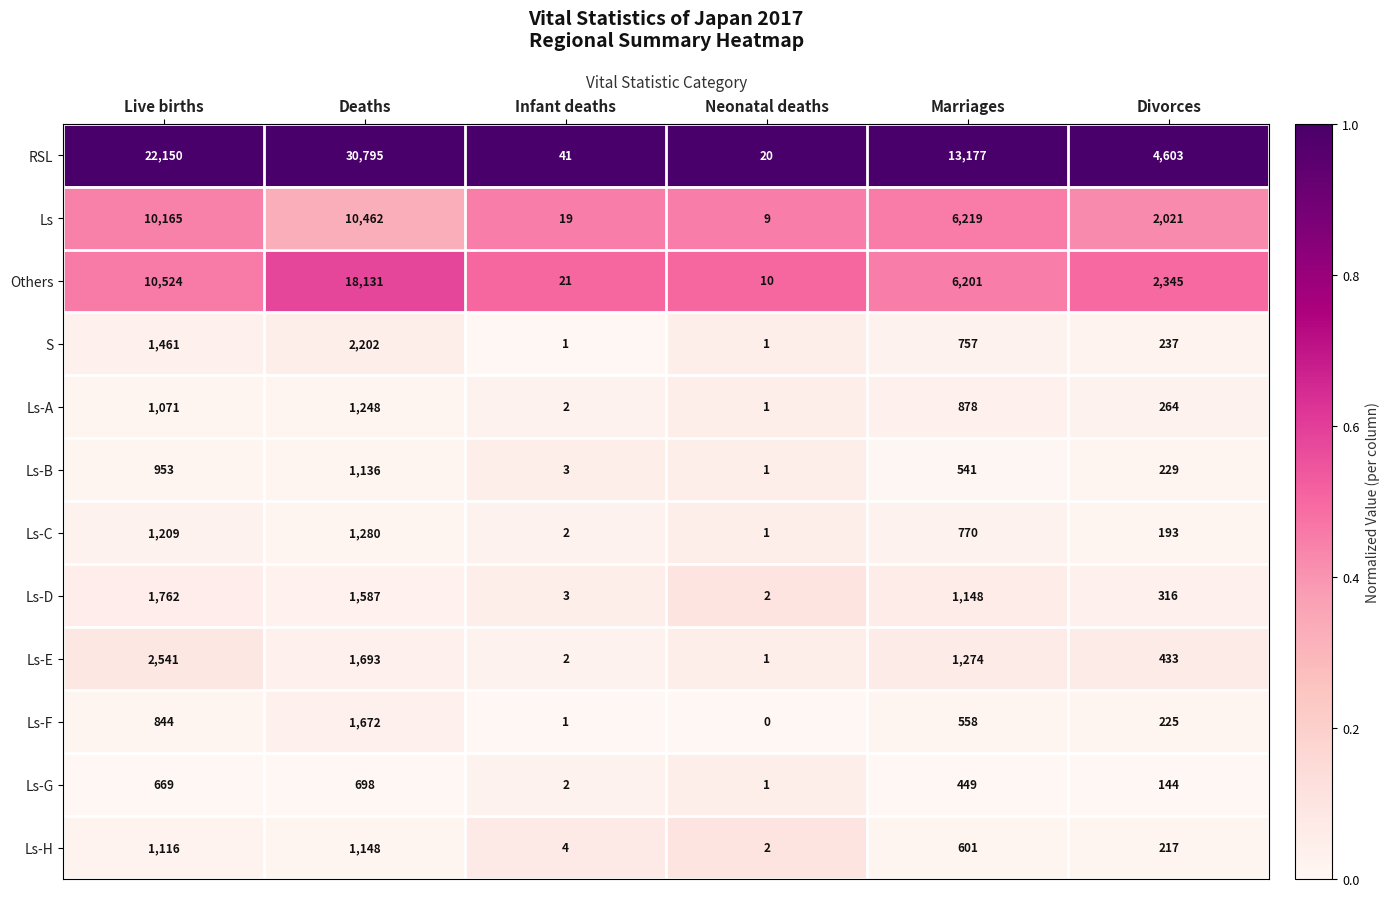

True or false: RSL has a value of 18978 at Marriages.

False